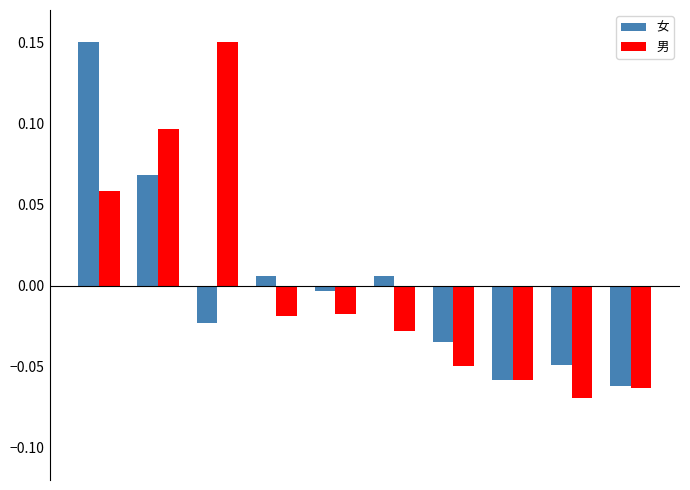

At how many categories does at least one series exceed 0?

5